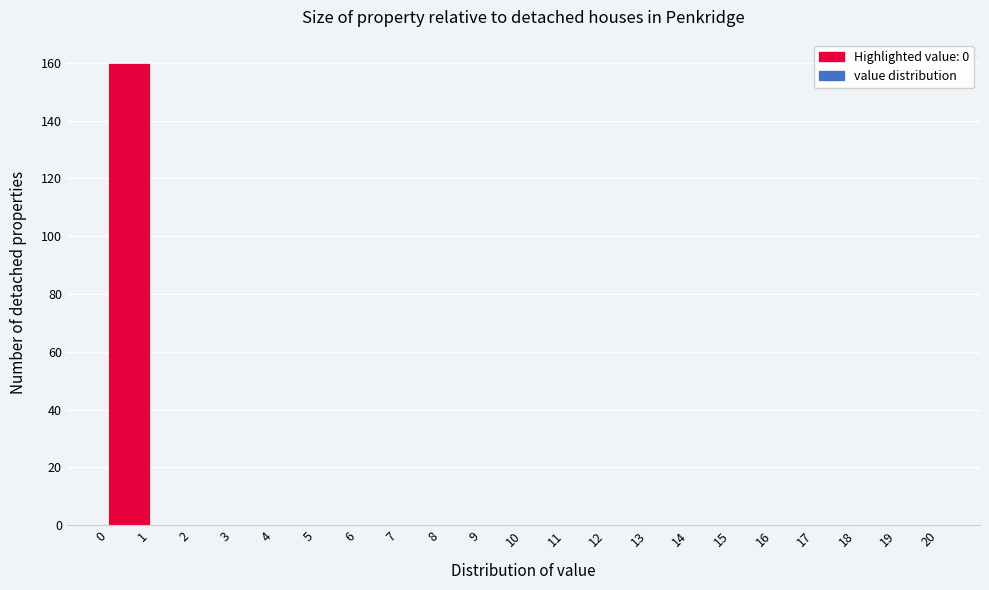

Reading left to right, transcribe this chart: for each bar, give the range it covers on the x-axis and its height. The values are not printed on the chart, so give them approximately, as read against the axis.

0 to 1: 160
1 to 2: 0
2 to 3: 0
3 to 4: 0
4 to 5: 0
5 to 6: 0
6 to 7: 0
7 to 8: 0
8 to 9: 0
9 to 10: 0
10 to 11: 0
11 to 12: 0
12 to 13: 0
13 to 14: 0
14 to 15: 0
15 to 16: 0
16 to 17: 0
17 to 18: 0
18 to 19: 0
19 to 20: 0